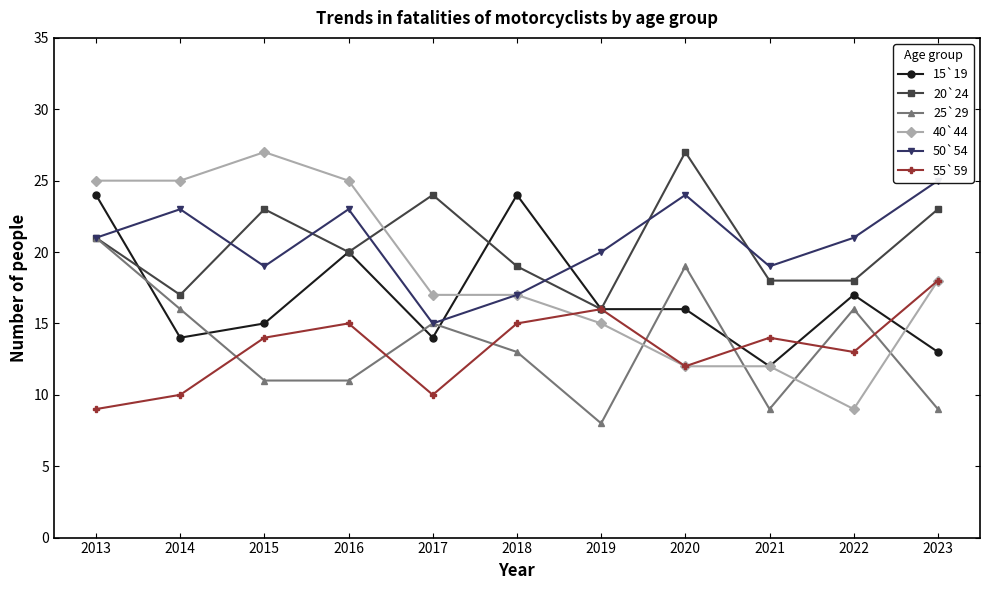

What value does the 20`24 series have at 2022?

18